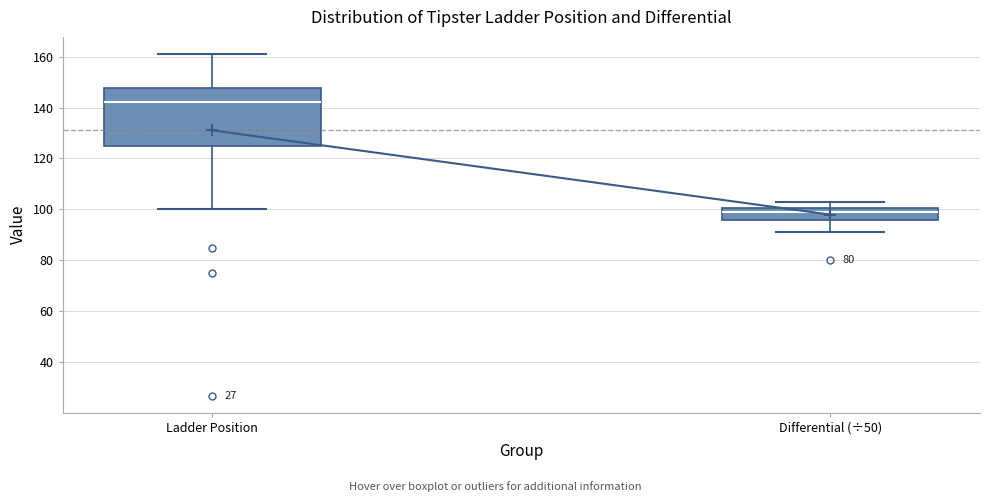

Which box has the highest median line?

Ladder Position